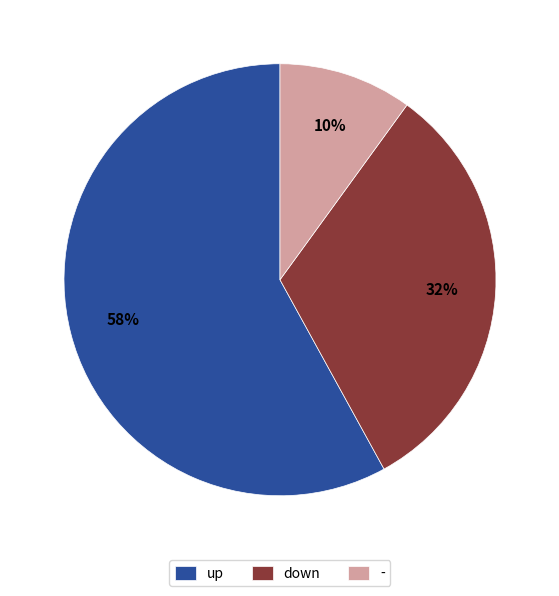

What percentage is the up slice, to the nearest percent?

58%